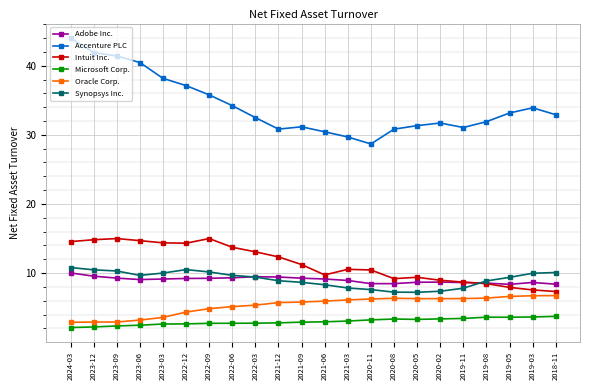

What is the minimum value for Intuit Inc.?

7.3